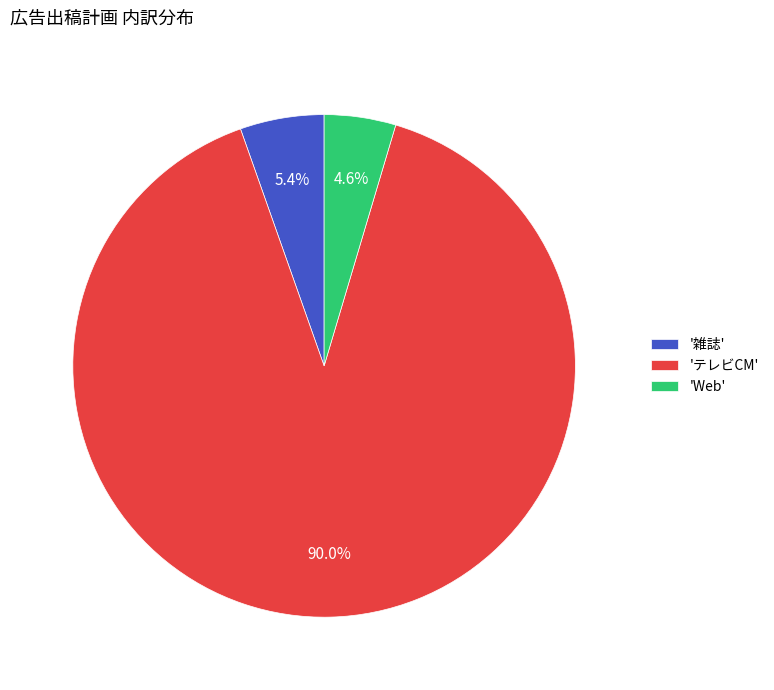

Rank the categories by value from lowest to highest.

'Web', '雑誌', 'テレビCM'